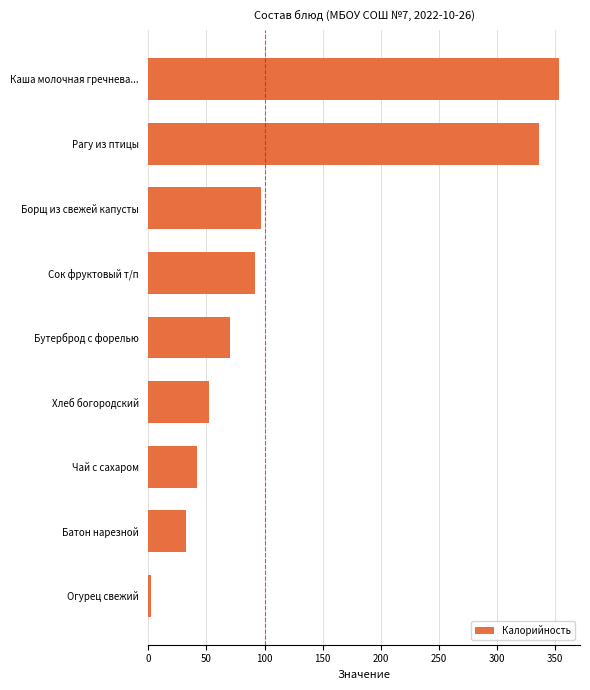

Rank the categories by value from highest to lowest.

Каша молочная гречнева..., Рагу из птицы, Борщ из свежей капусты, Сок фруктовый т/п, Бутерброд с форелью, Хлеб богородский, Чай с сахаром, Батон нарезной, Огурец свежий